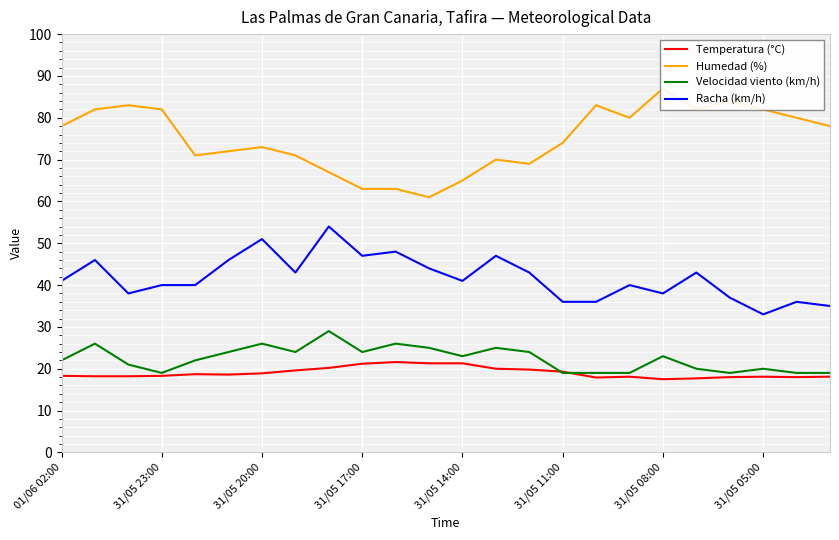

What are all the series names shown in the legend?

Temperatura (°C), Humedad (%), Velocidad viento (km/h), Racha (km/h)